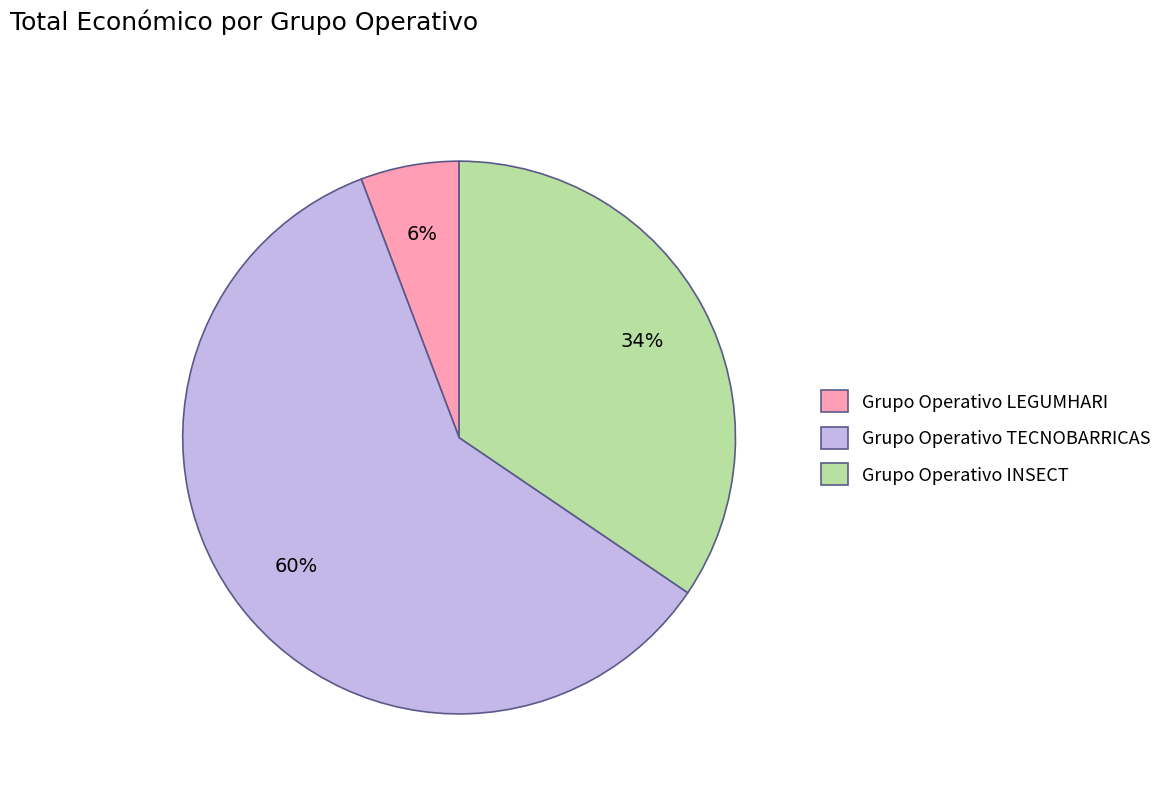

Is it true that Grupo Operativo LEGUMHARI is 1% of the pie?

False